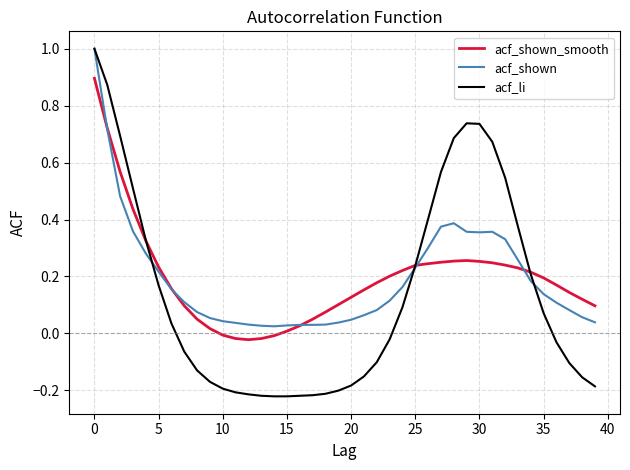

Which series has the largest range (max minus min)?

acf_li